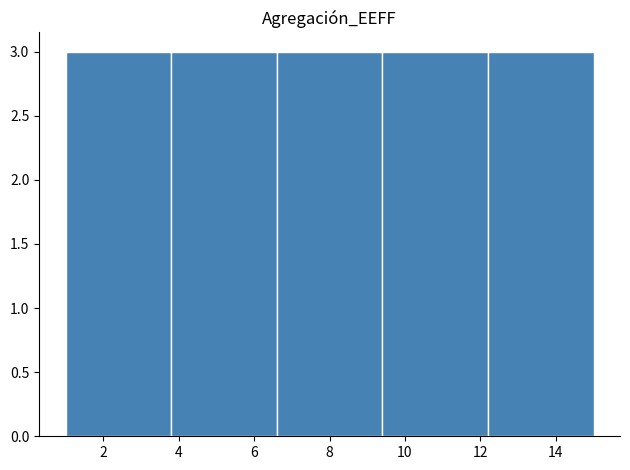

How tall is the bar that spans 3.8 to 6.6 on the x-axis? The values are not printed on the chart, so give them approximately, as read against the axis.

3